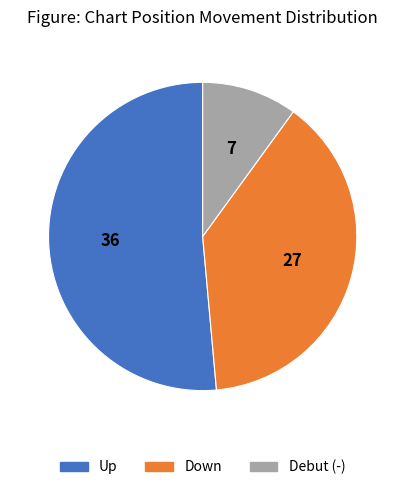

Does Debut (-) account for over 50% of the chart?

No